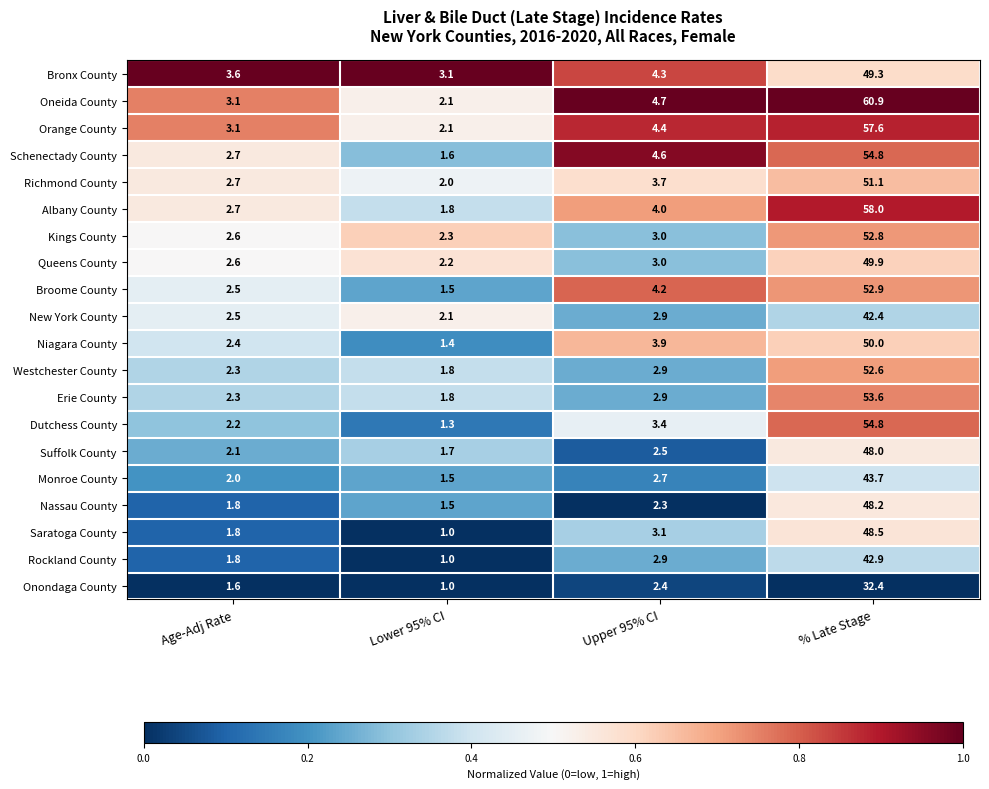

Is it true that Erie County equals 2.9 at Upper 95% CI?

True